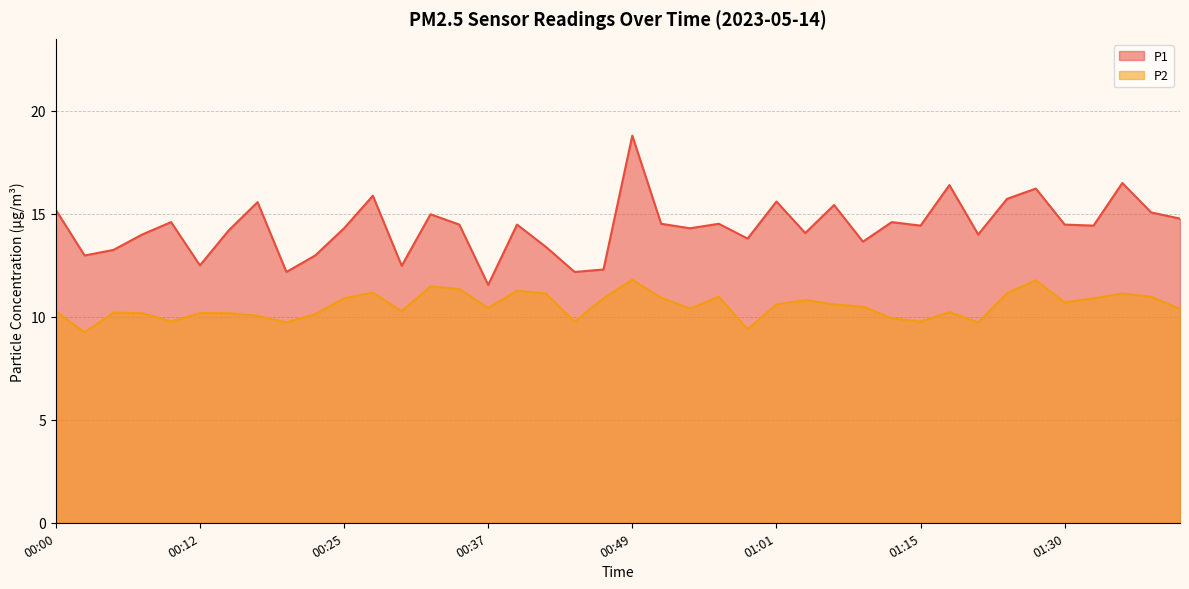

Reading right to left, what are all the values shown in this chart?

P1: 01:40=14.8	01:37=15.1	01:35=16.5	01:32=14.4	01:30=14.5	01:25=16.2	01:22=15.7	01:20=14.0	01:17=16.4	01:15=14.4	01:12=14.6	01:09=13.7	01:06=15.4	01:04=14.1	01:01=15.6	00:59=13.8	00:56=14.5	00:54=14.3	00:51=14.5	00:49=18.8	00:46=12.3	00:44=12.2	00:42=13.4	00:39=14.5	00:37=11.6	00:34=14.5	00:32=15.0	00:29=12.5	00:27=15.9	00:25=14.3	00:22=13.0	00:20=12.2	00:17=15.6	00:15=14.2	00:12=12.5	00:10=14.6	00:08=14.0	00:05=13.2	00:03=13.0	00:00=15.2
P2: 01:40=10.4	01:37=11.0	01:35=11.1	01:32=10.9	01:30=10.7	01:25=11.8	01:22=11.2	01:20=9.7	01:17=10.2	01:15=9.8	01:12=9.9	01:09=10.5	01:06=10.6	01:04=10.8	01:01=10.6	00:59=9.4	00:56=11.0	00:54=10.4	00:51=10.9	00:49=11.8	00:46=10.9	00:44=9.8	00:42=11.1	00:39=11.3	00:37=10.4	00:34=11.3	00:32=11.5	00:29=10.3	00:27=11.2	00:25=10.9	00:22=10.1	00:20=9.7	00:17=10.1	00:15=10.2	00:12=10.2	00:10=9.8	00:08=10.2	00:05=10.2	00:03=9.2	00:00=10.3